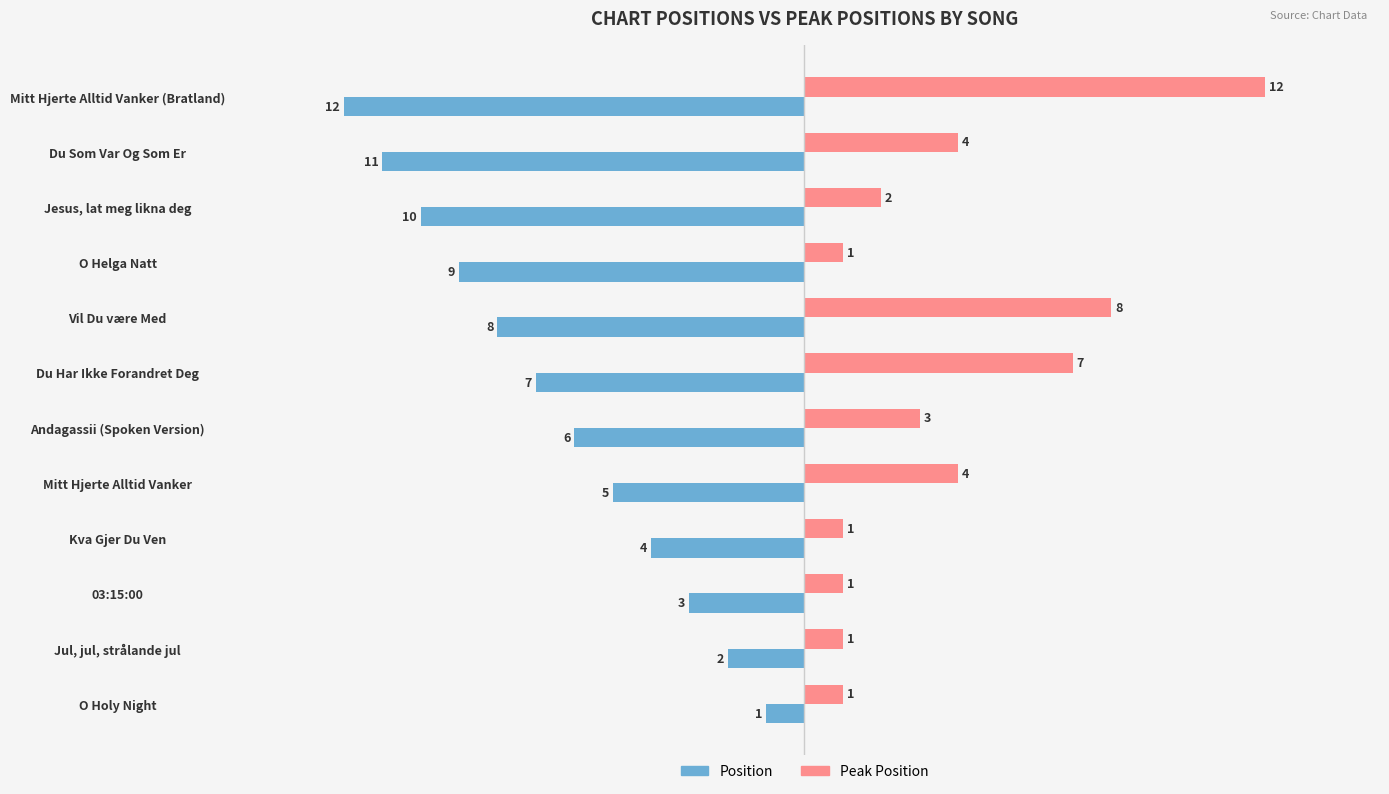

Rank the series by their maximum value, from lowest to highest.

Position, Peak Position